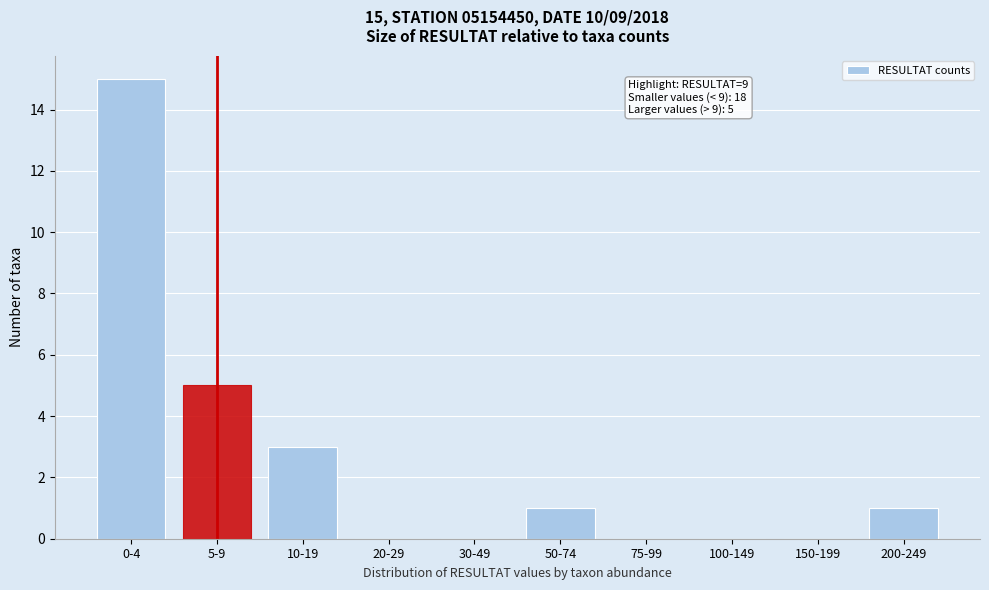

Reading left to right, what are all the values shown in this chart?

0-4=15	5-9=5	10-19=3	20-29=0	30-49=0	50-74=1	75-99=0	100-149=0	150-199=0	200-249=1